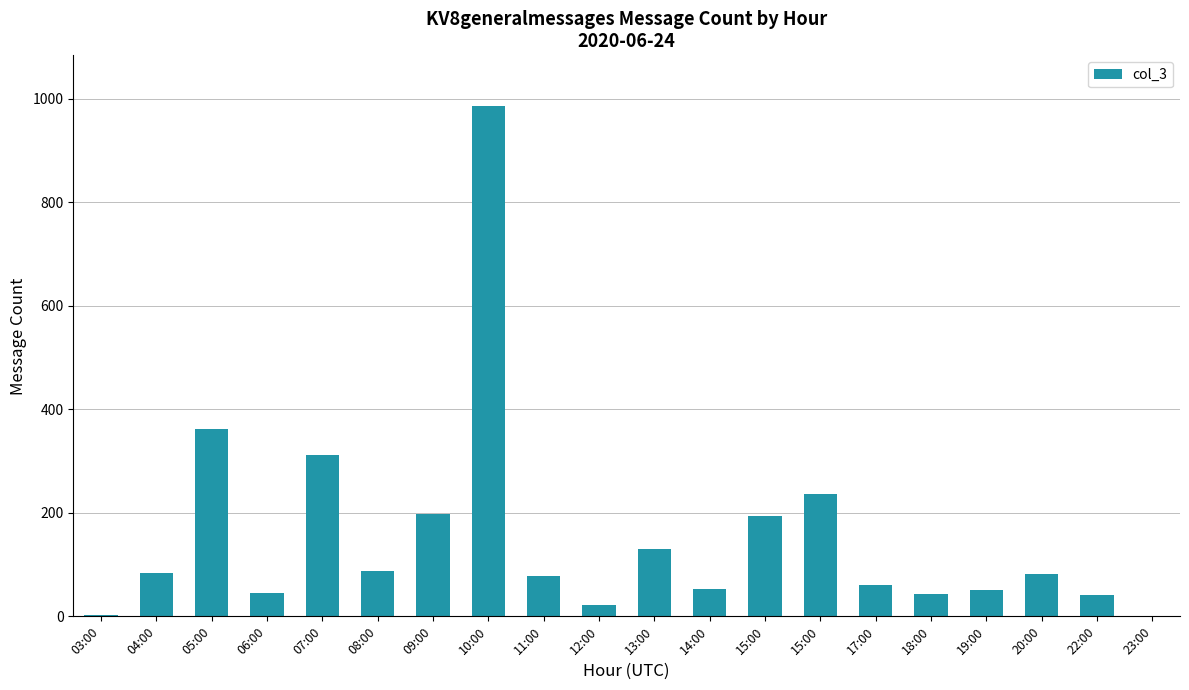

At which category does the chart reach its peak across all series?

10:00